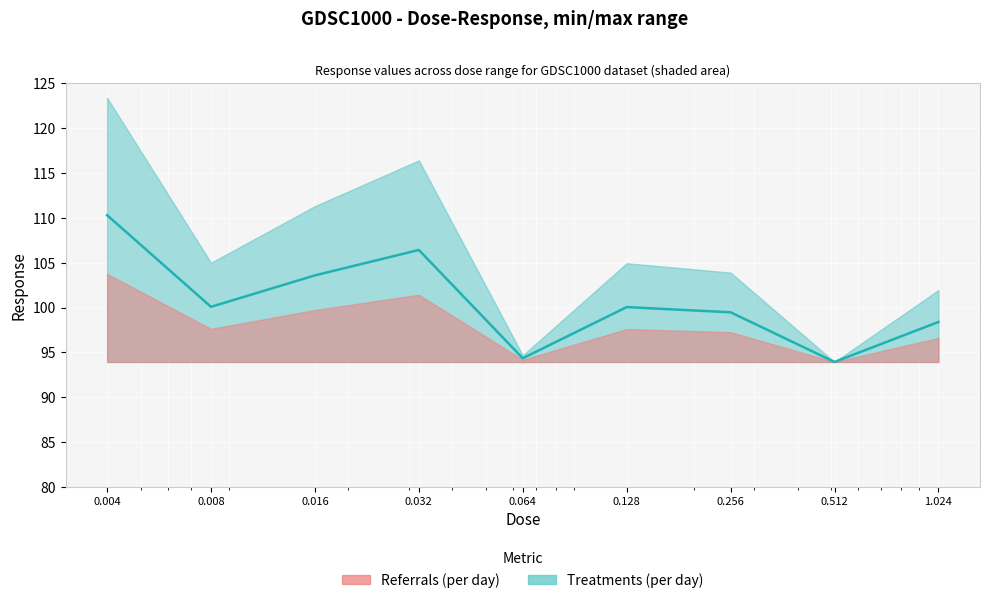

Rank the categories by value from lowest to highest.

0.512, 0.064, 1.024, 0.256, 0.128, 0.008, 0.016, 0.032, 0.004